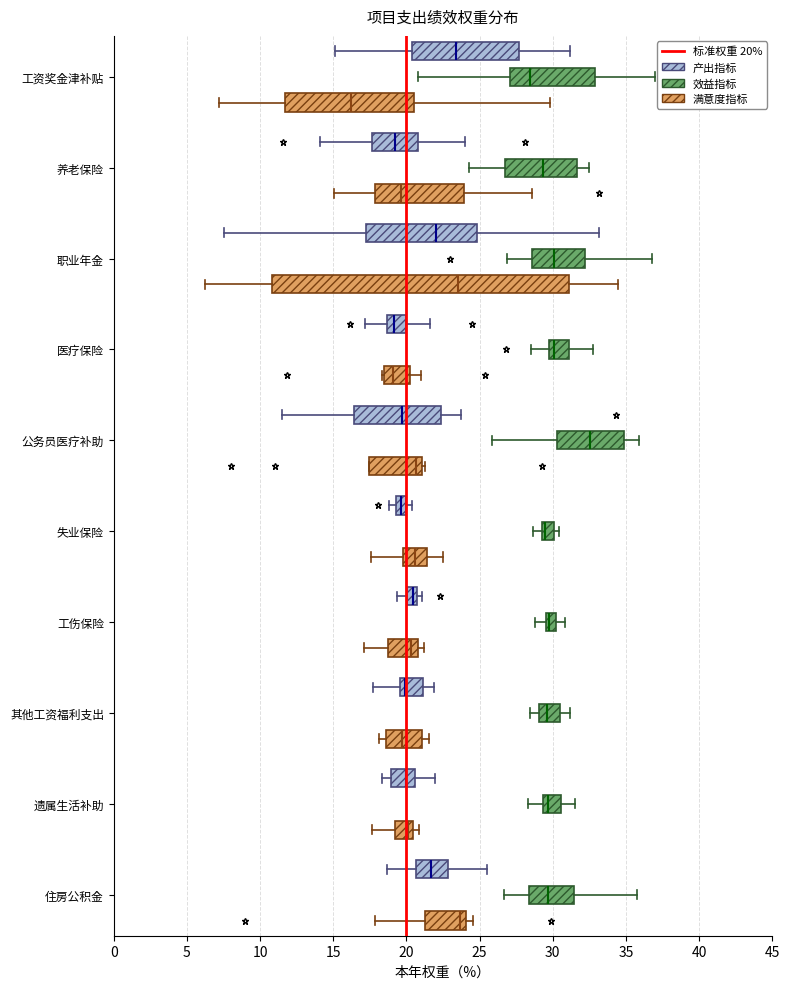

Which box is the widest, from its left edge to its right edge?

职业年金 (满意度指标)